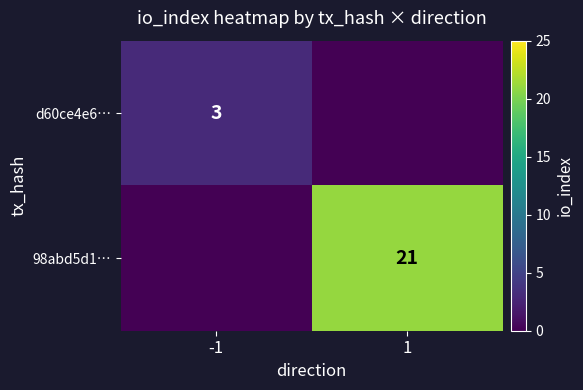

Is it true that 98abd5d1… equals 21 at 1?

True